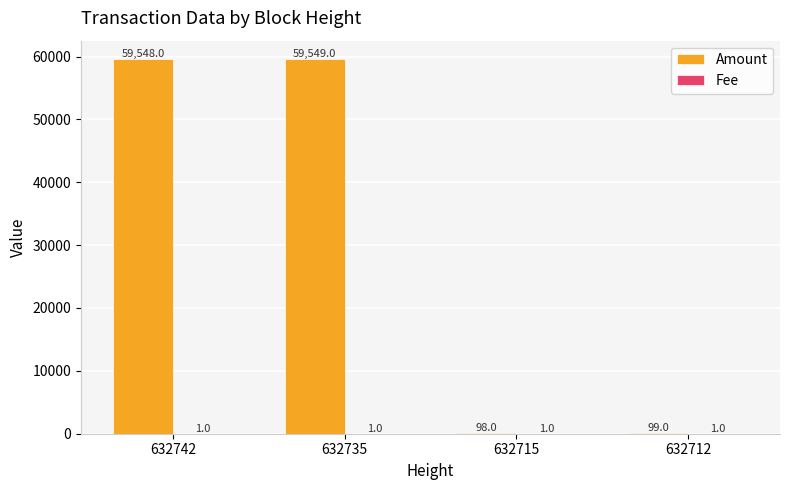

What is the maximum value for Amount?

59549